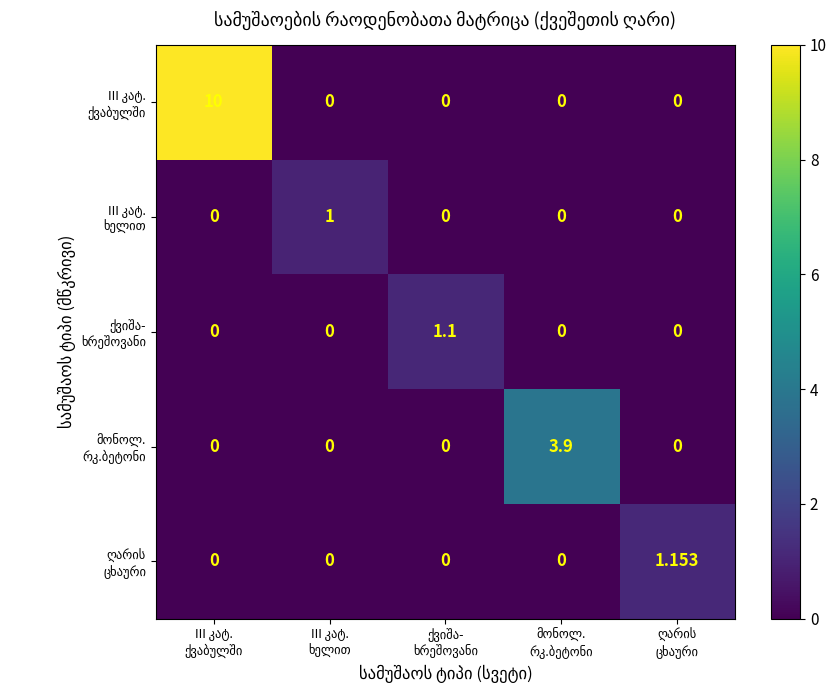

Is it true that მონოლ. რკ.ბეტონი equals -1.3 at III კატ. ხელით?

False